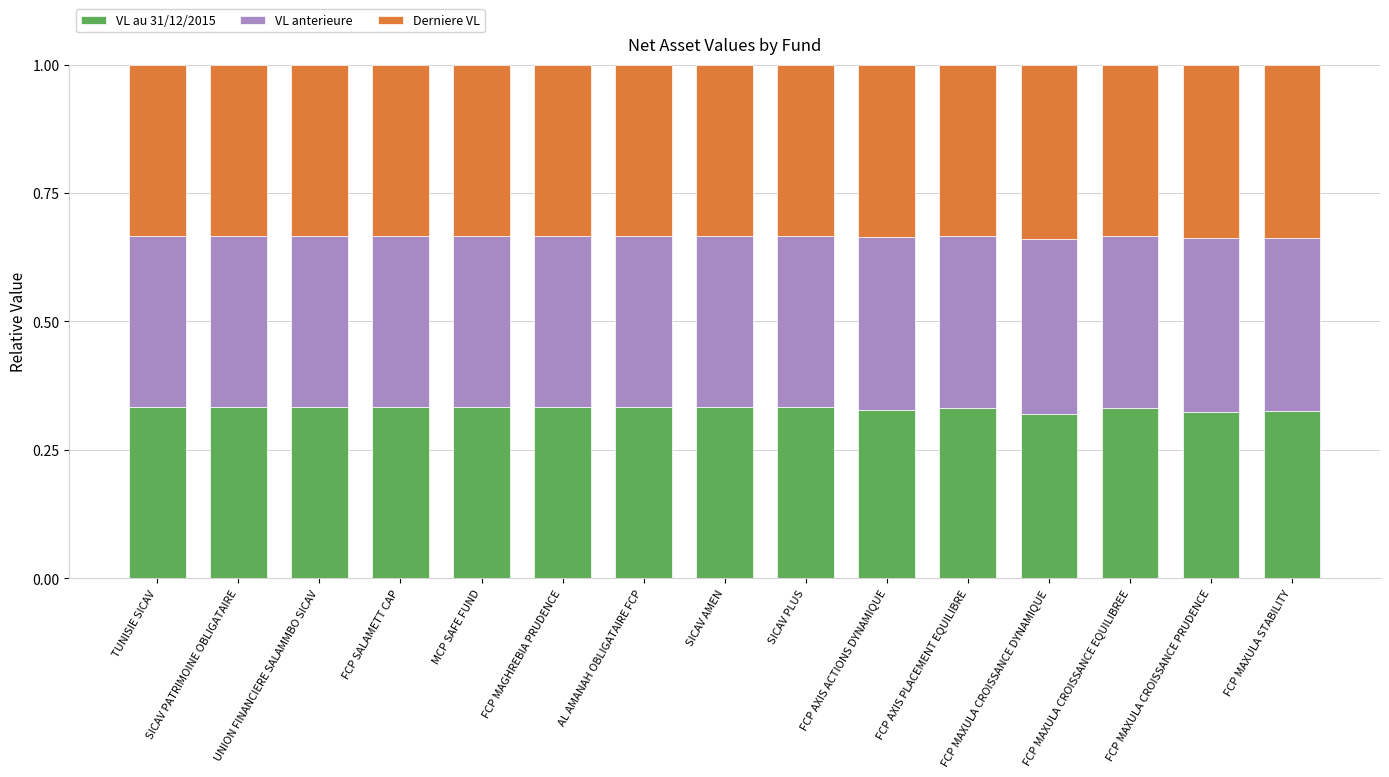

What is the total value across all series at FCP MAXULA CROISSANCE PRUDENCE?

1.0